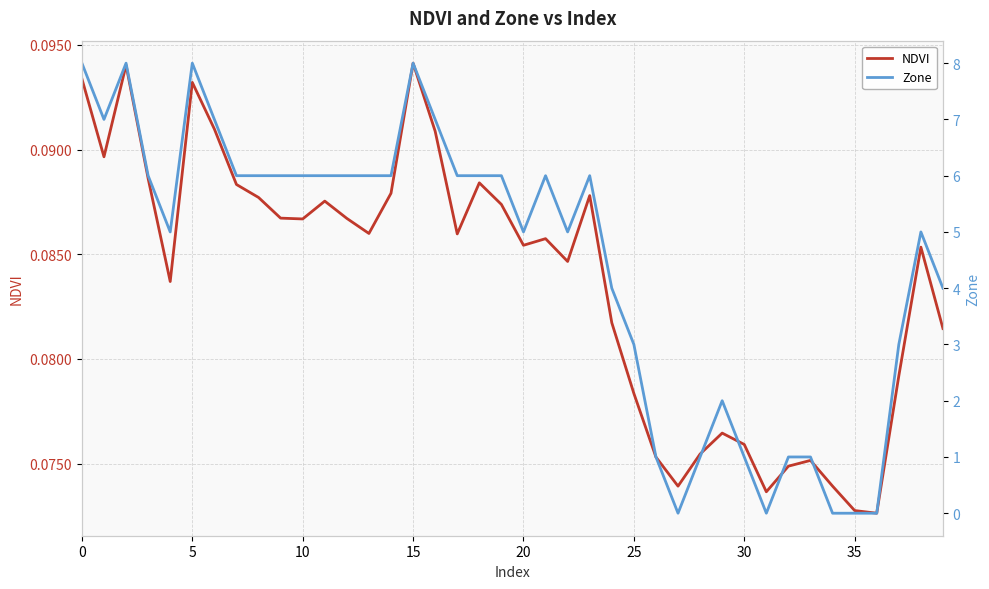

What is the value of the NDVI point at the 15th from the left?

0.1